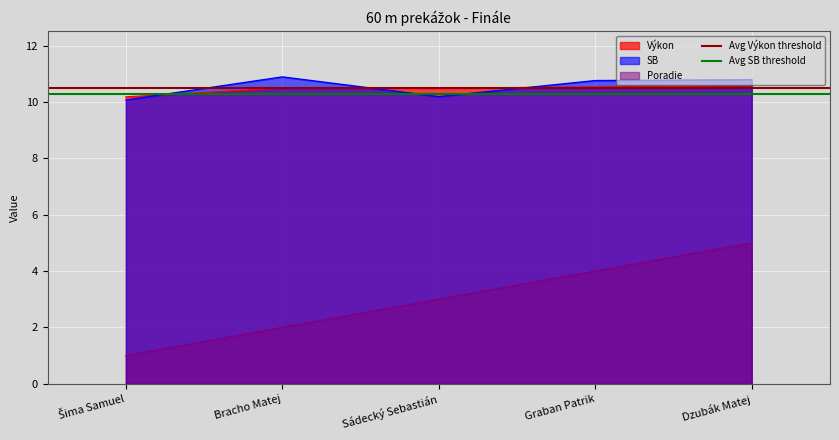

The Avg Výkon threshold series shows 4.0 at Bracho Matej. True or false?

False